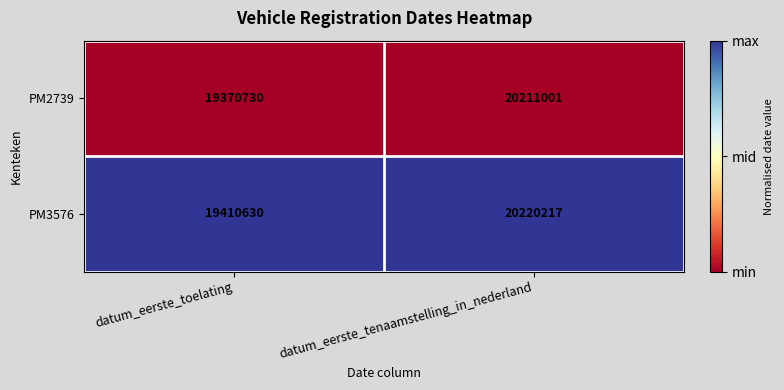

Is the value of PM3576 at datum_eerste_tenaamstelling_in_nederland greater than the value of PM2739 at datum_eerste_toelating?

Yes